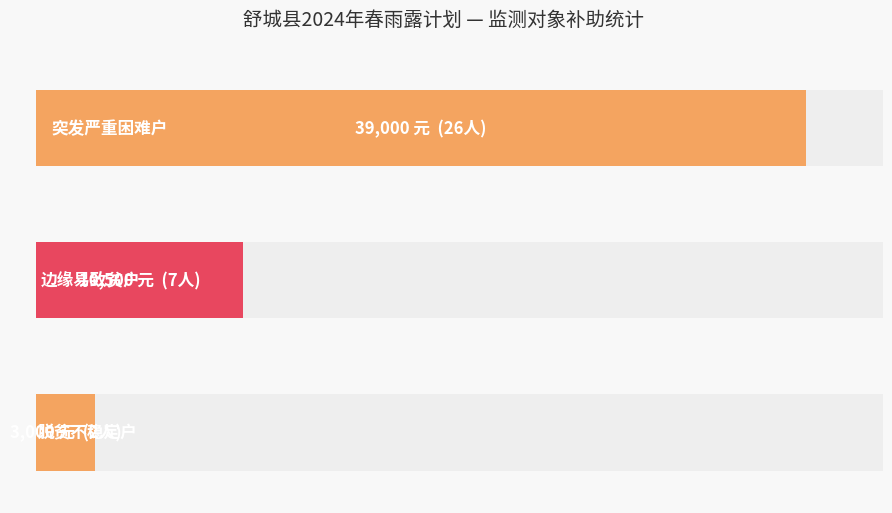

What position from the left is 边缘易致贫户?

2